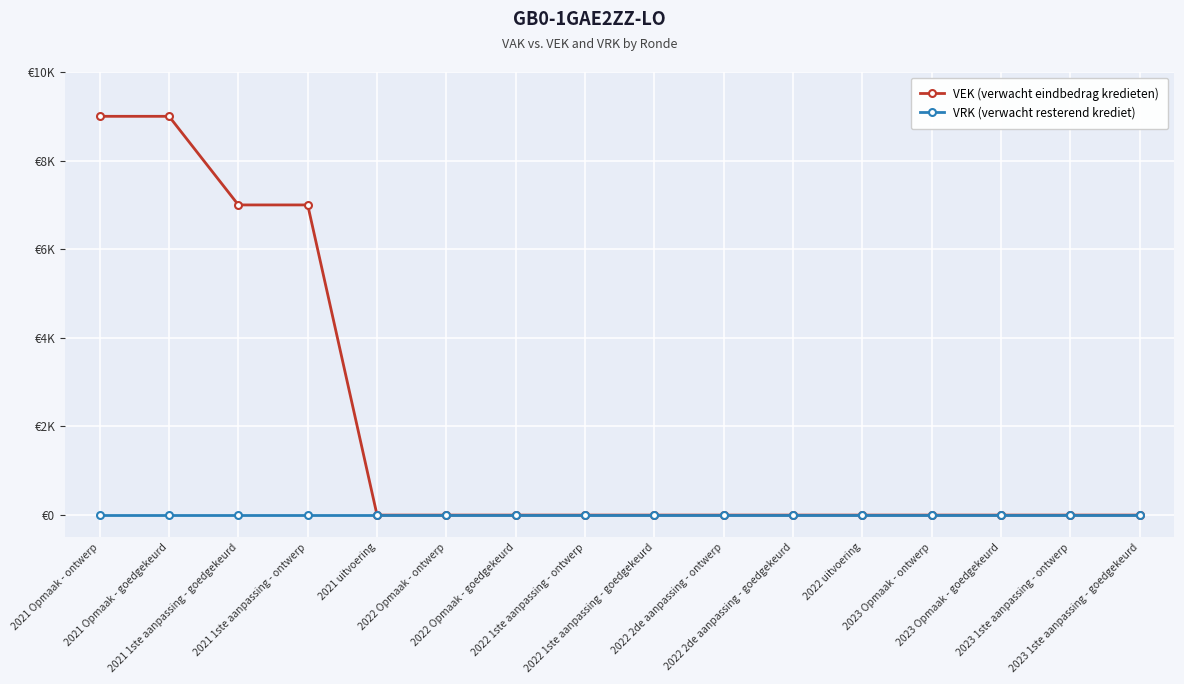

What position from the left is 2022 2de aanpassing - goedgekeurd?

11